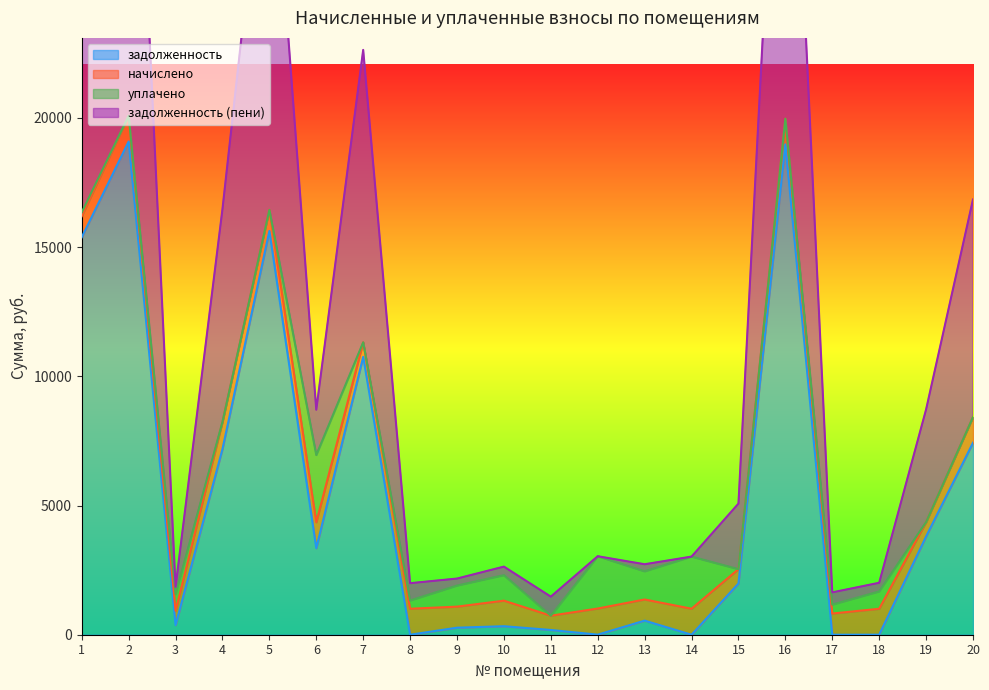

True or false: задолженность (пени) and задолженность intersect in this chart.

False